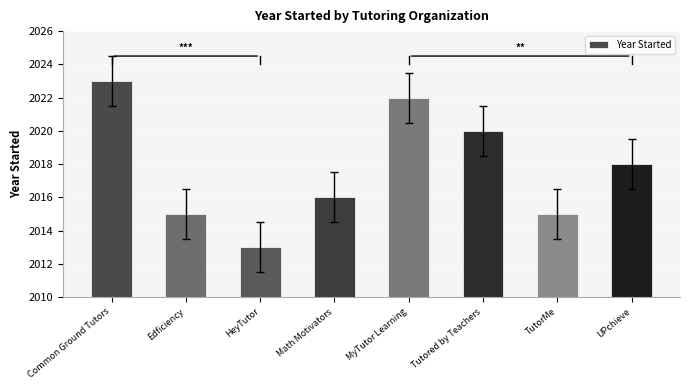

What is the change in value from Tutored by Teachers to TutorMe?

-5